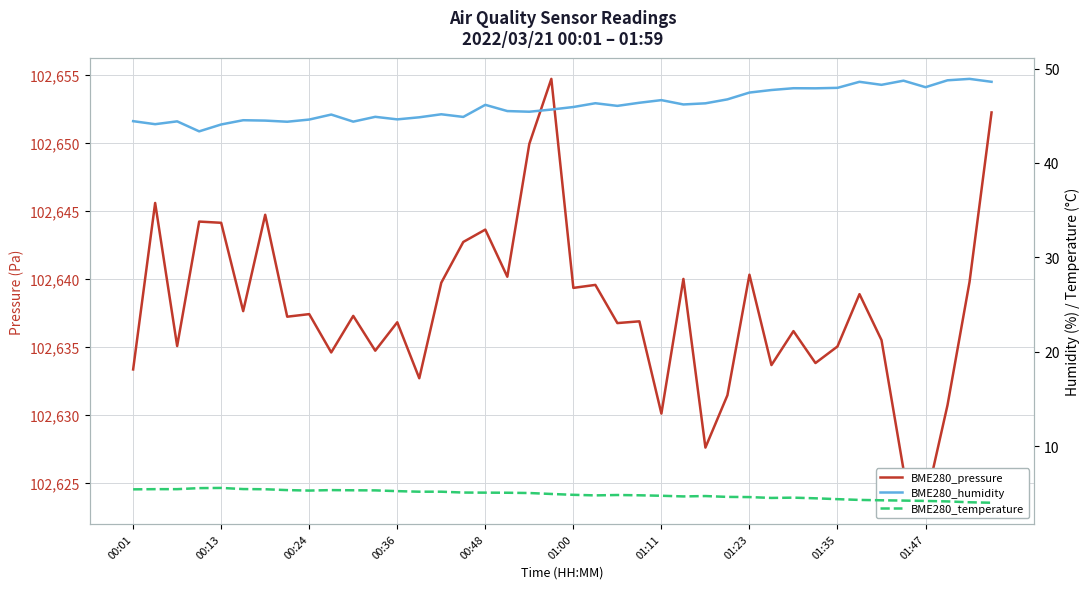

Which label corresponds to the largest value in the chart?

19